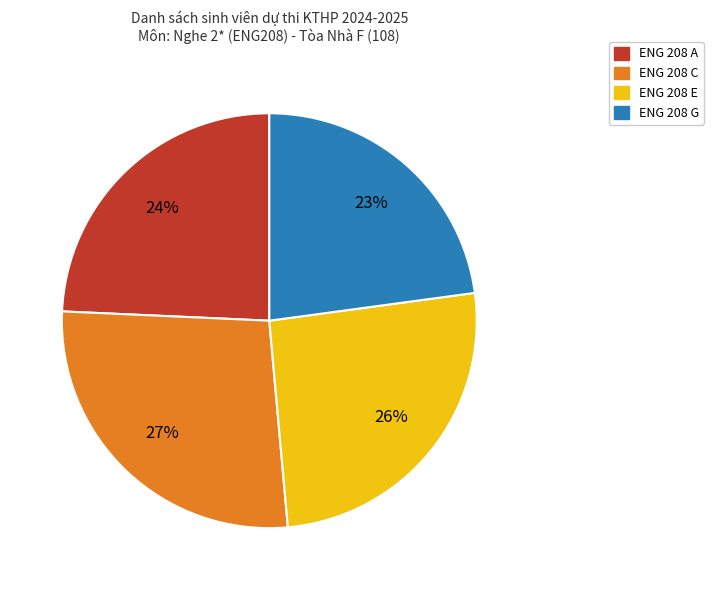

The ENG 208 C slice represents 33% of the pie. True or false?

False